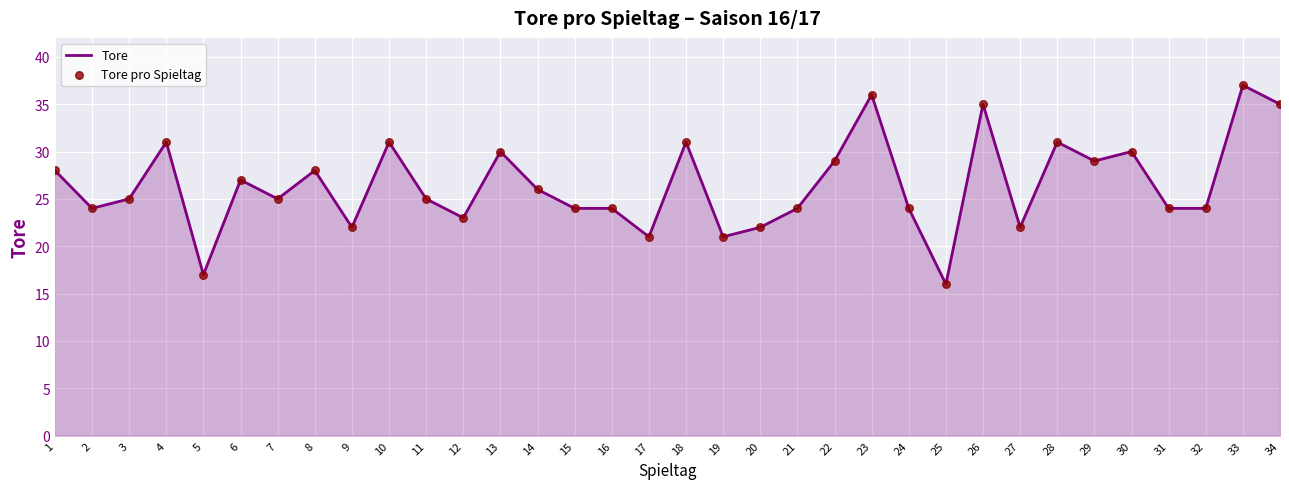

Approximately how many times larger is the value at 22 compared to 16?

1.2